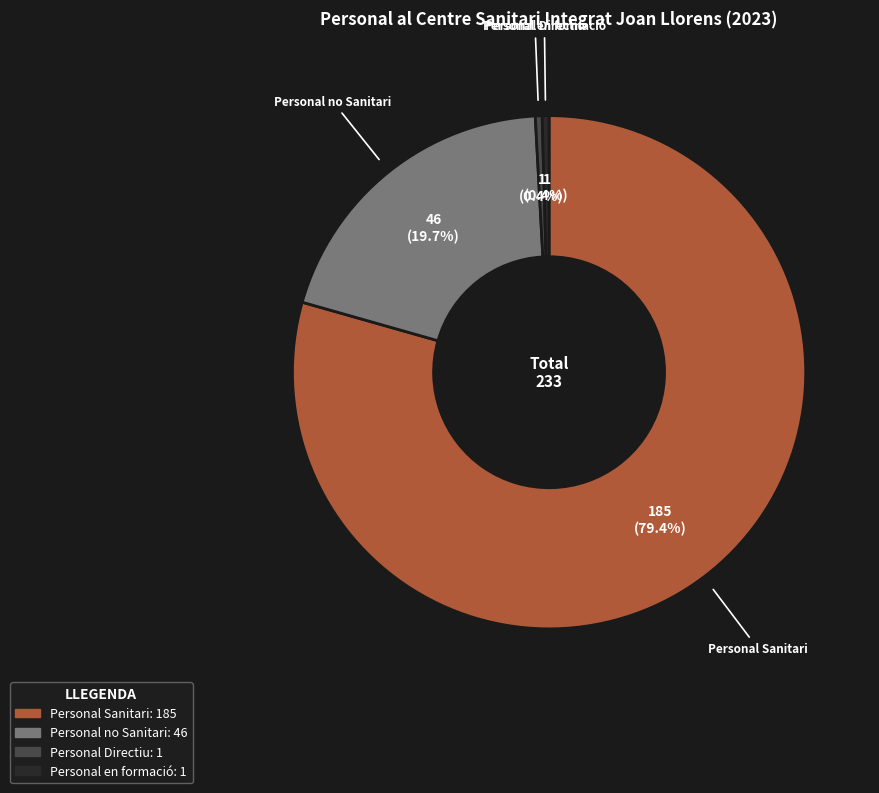

Is there a majority slice in this chart?

Yes